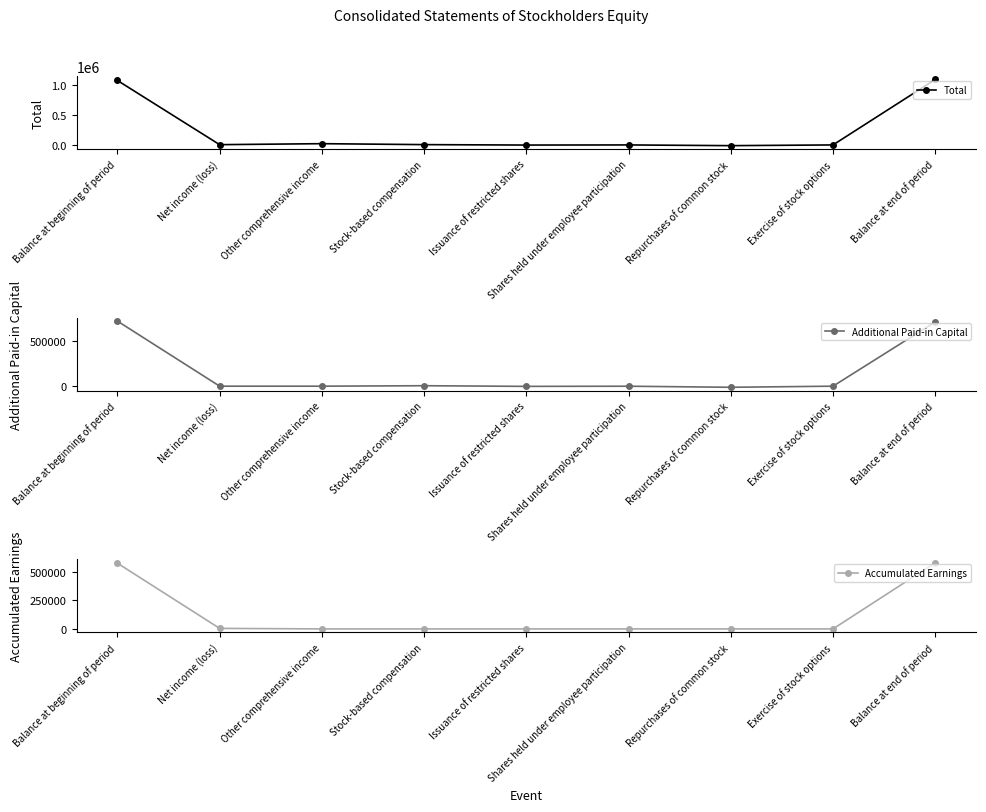

True or false: Additional Paid-in Capital has a value of 224714 at Balance at end of period.

False